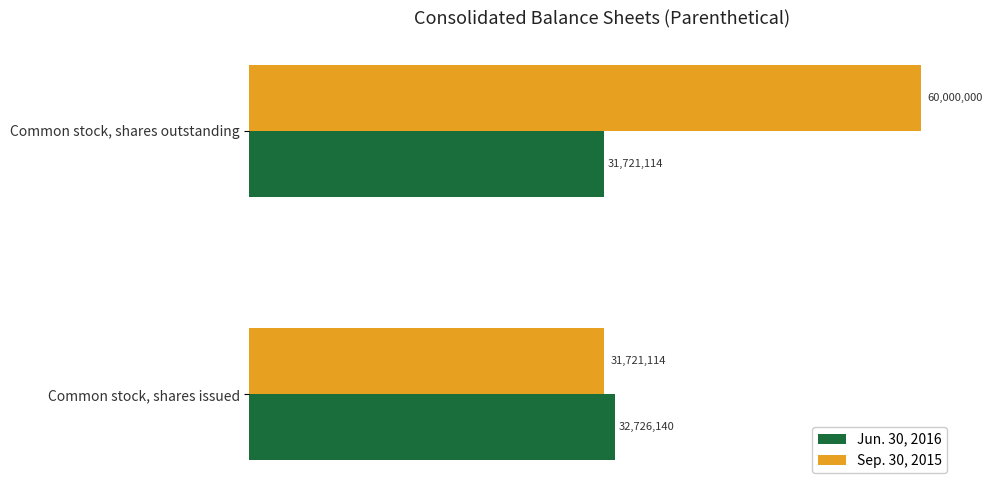

At how many categories does at least one series exceed 38839758?

1